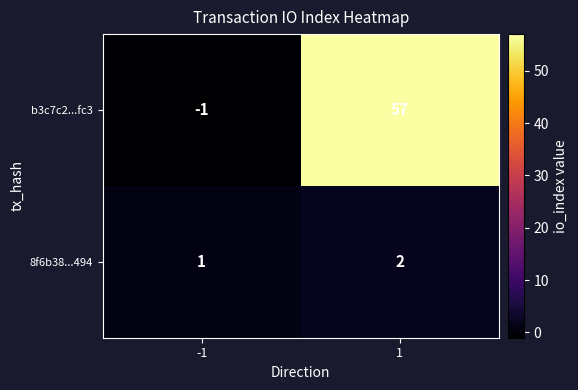

Reading left to right, extract all data points from this chart.

b3c7c2...fc3: -1	57
8f6b38...494: 1	2